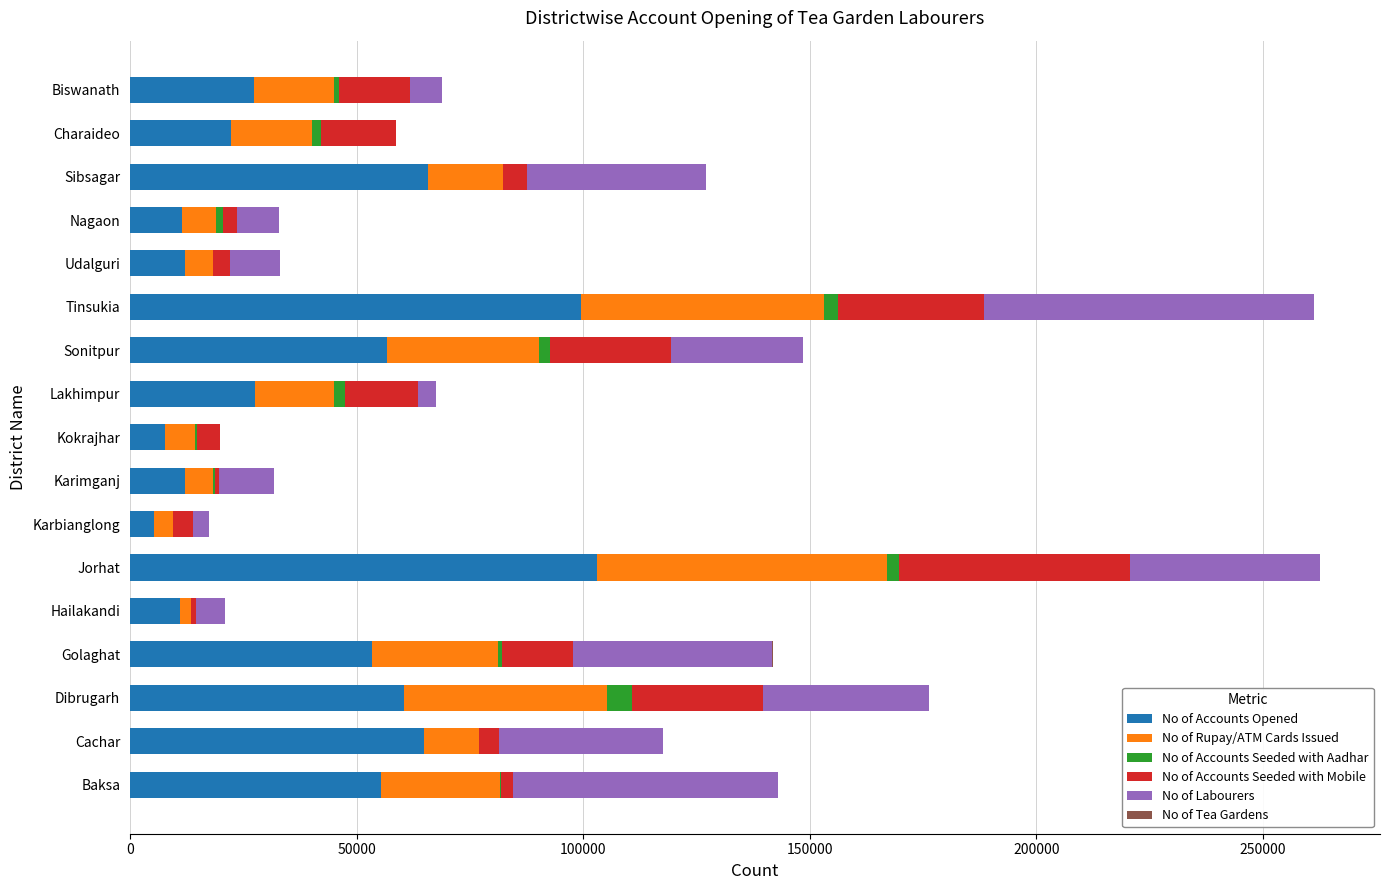

What is the highest value of the No of Accounts Opened series?

102946